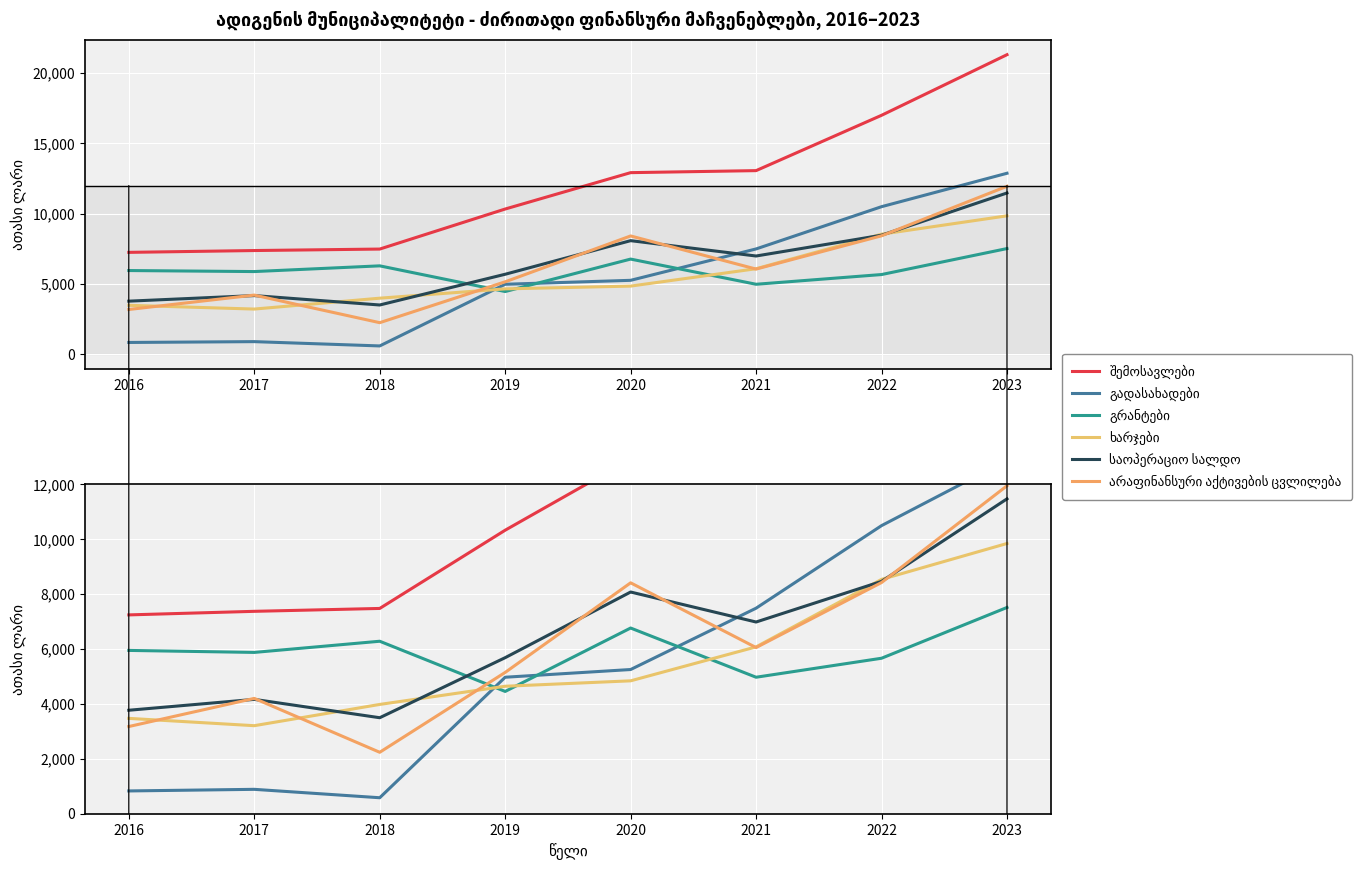

What is the difference between the maximum and second lowest values in the გადასახადები series?

12045.5